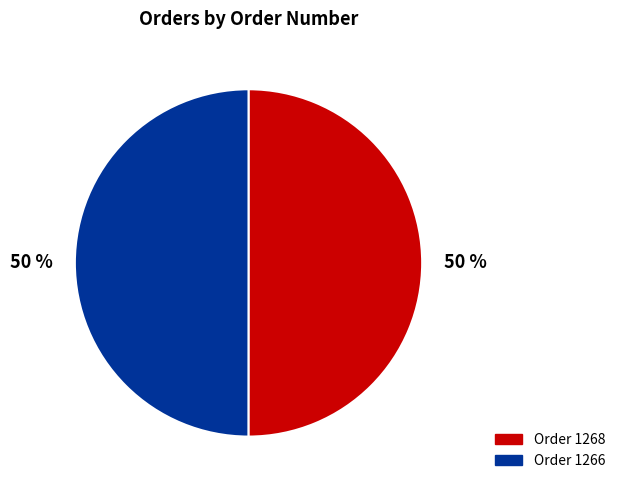

To the nearest percent, what is the average slice percentage?

50%